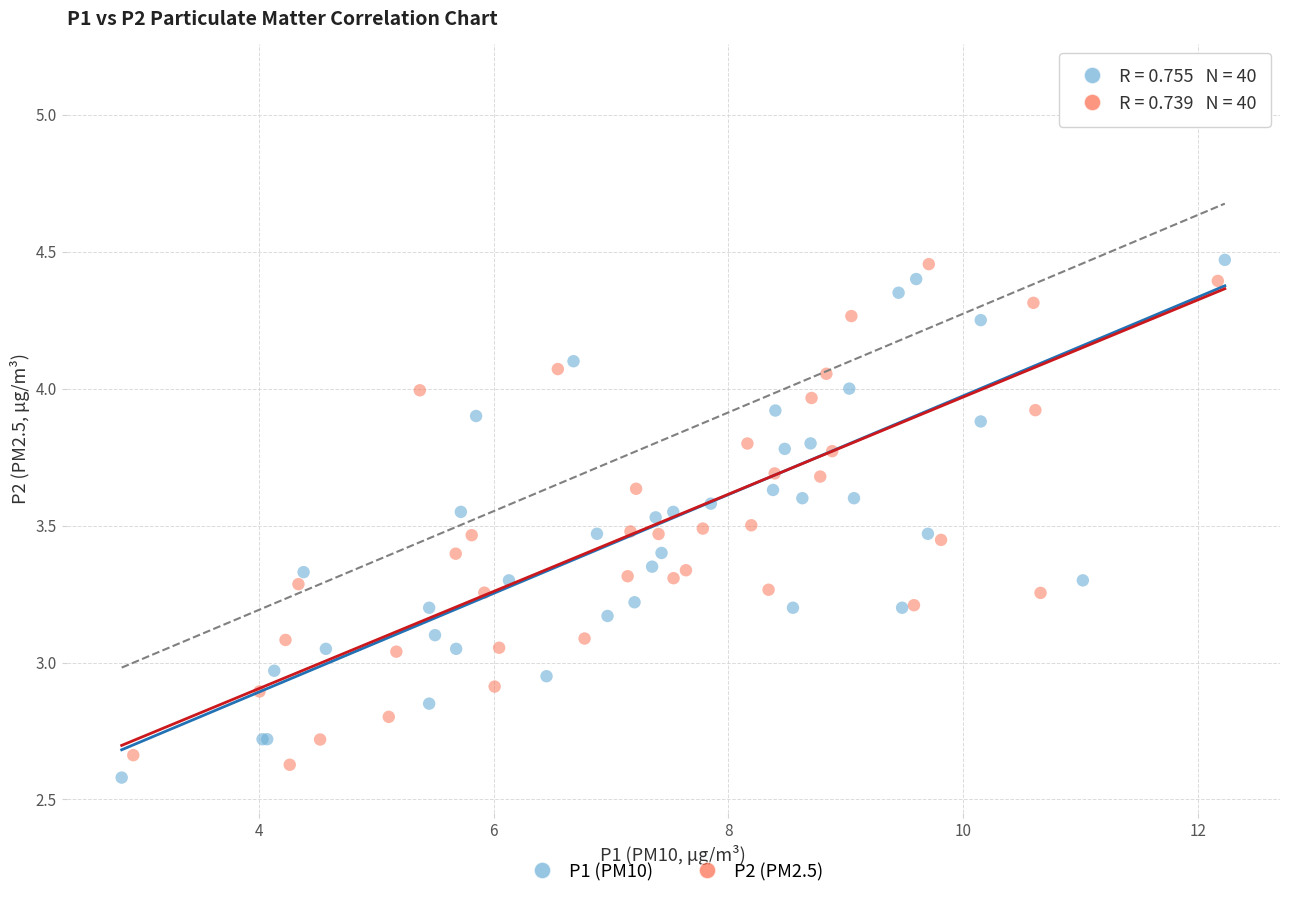

Which series has the widest spread of Y values?

P1 (PM10)